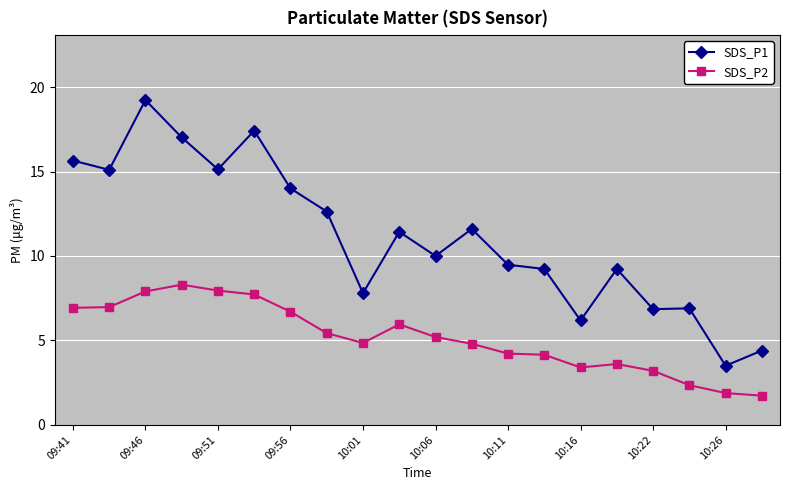

How many values in the SDS_P2 series are below 5?

10